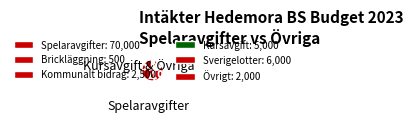

How many segments does this pie chart have?

6